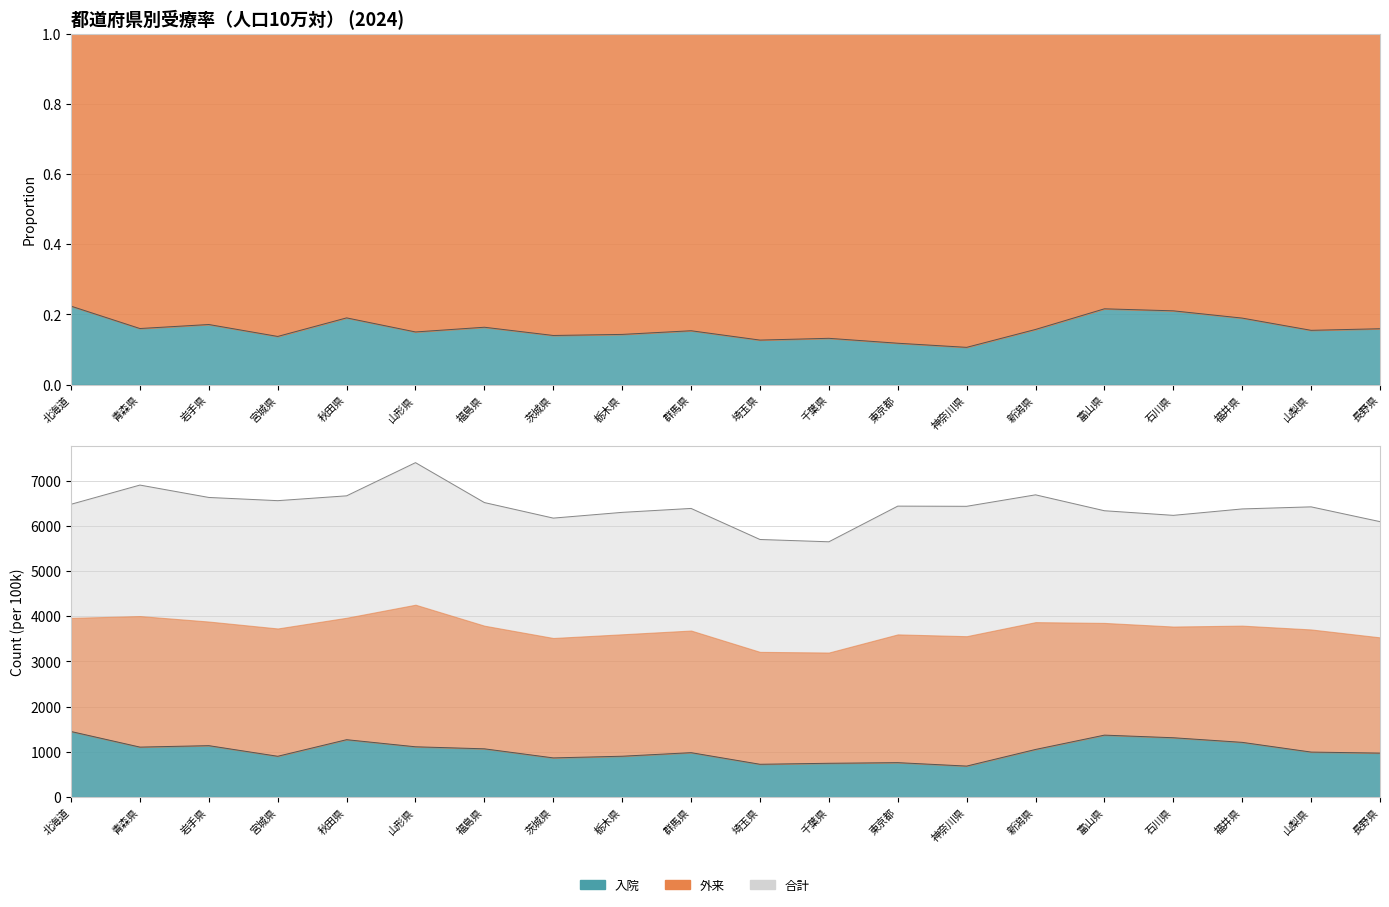

Where is the data nearest to the value 1065?

福島県